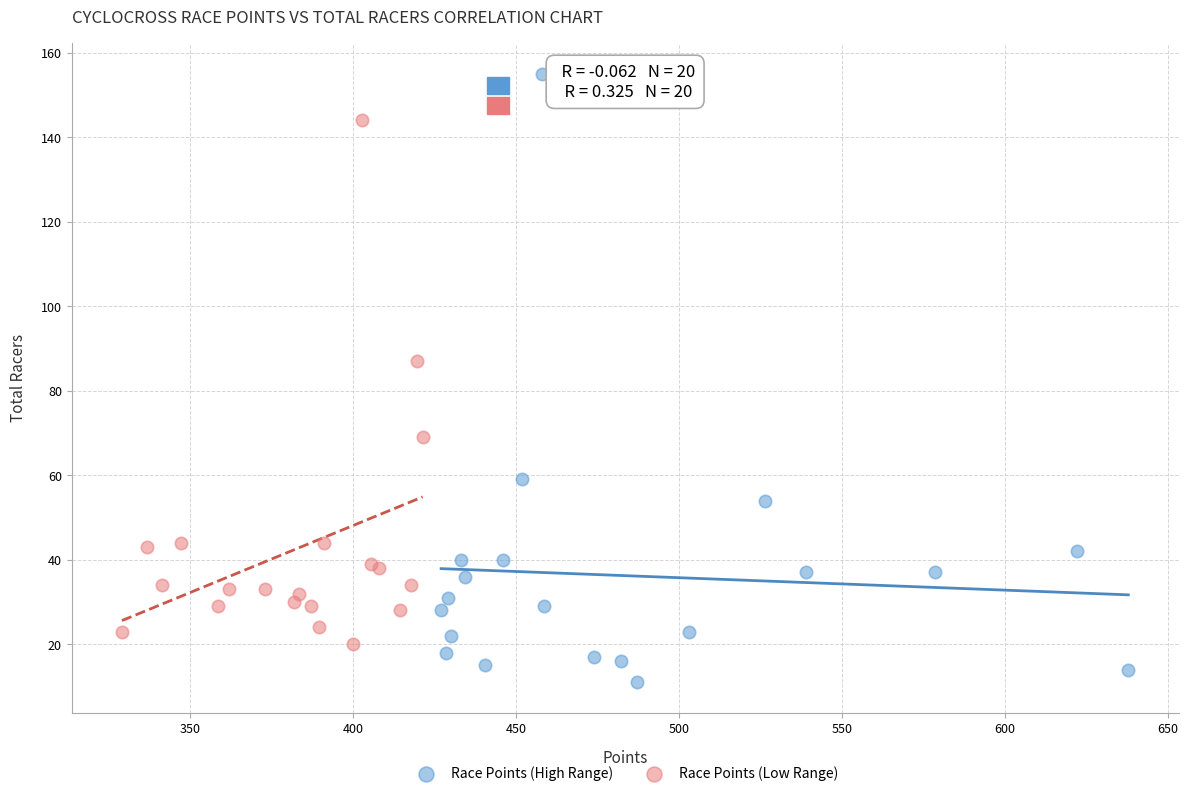

Which series has the largest Y range (max minus min)?

Race Points (High Range)